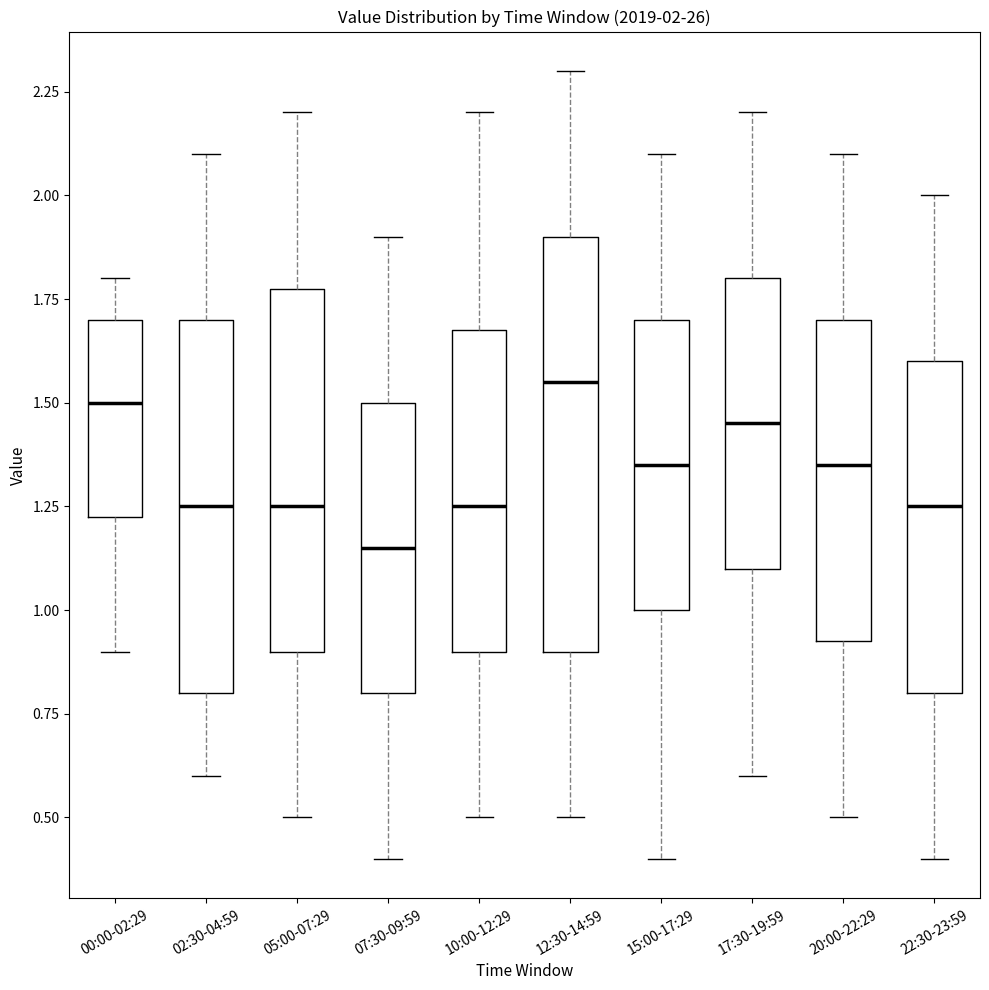

Which box is the tallest, from its lower edge to its upper edge?

12:30-14:59